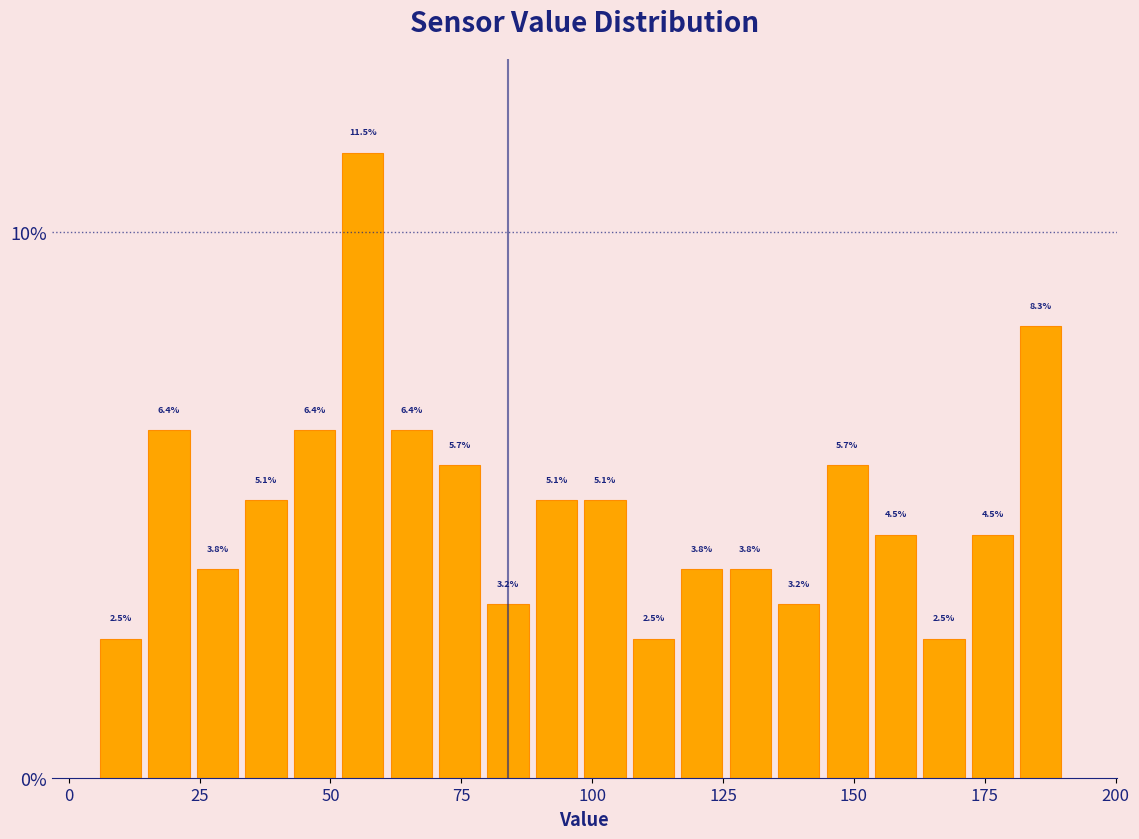

Read against the x-axis, roughly where is the centre of the tallest bar?

55